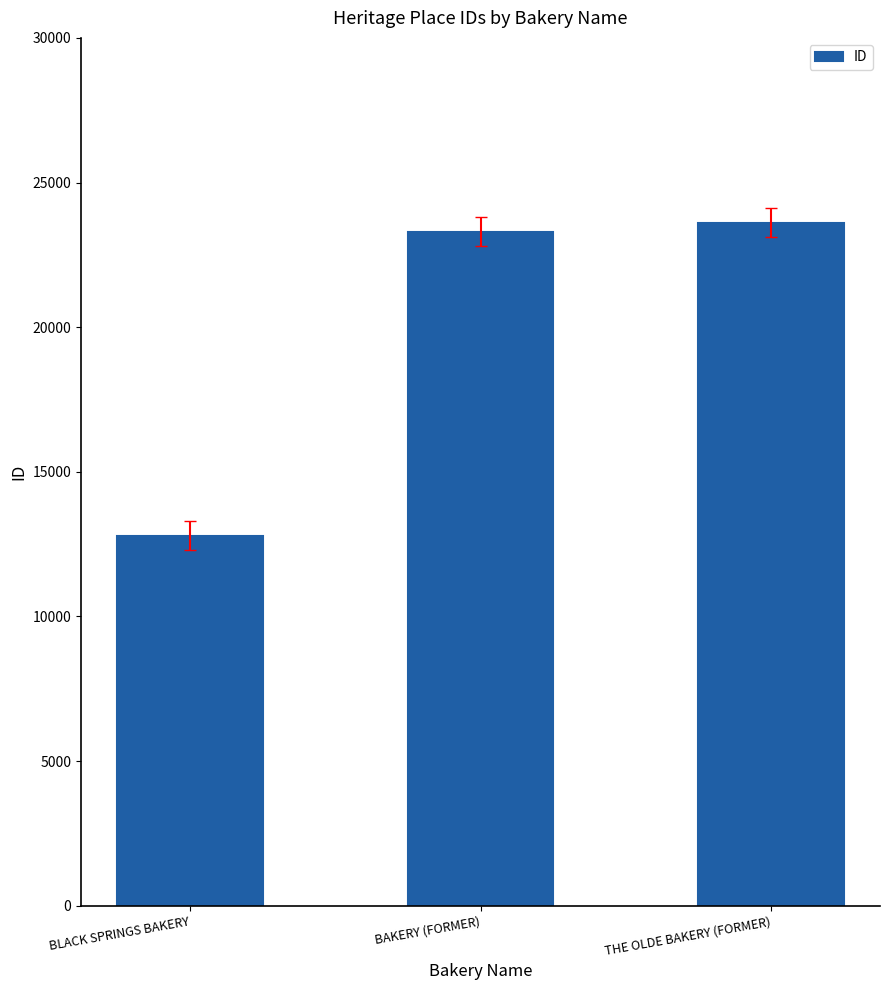

What is the difference between the values at BLACK SPRINGS BAKERY and THE OLDE BAKERY (FORMER)?

10824